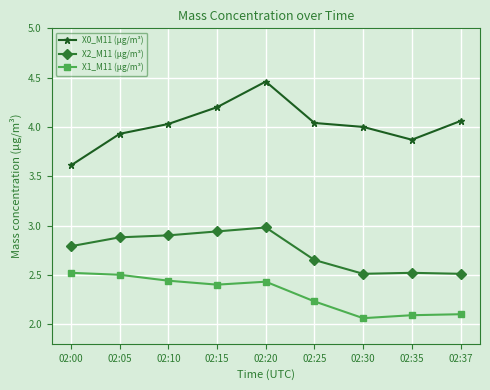

In X2_M11 (μg/m³), how many points are higher than both neighbors (excluding endpoints)?

2